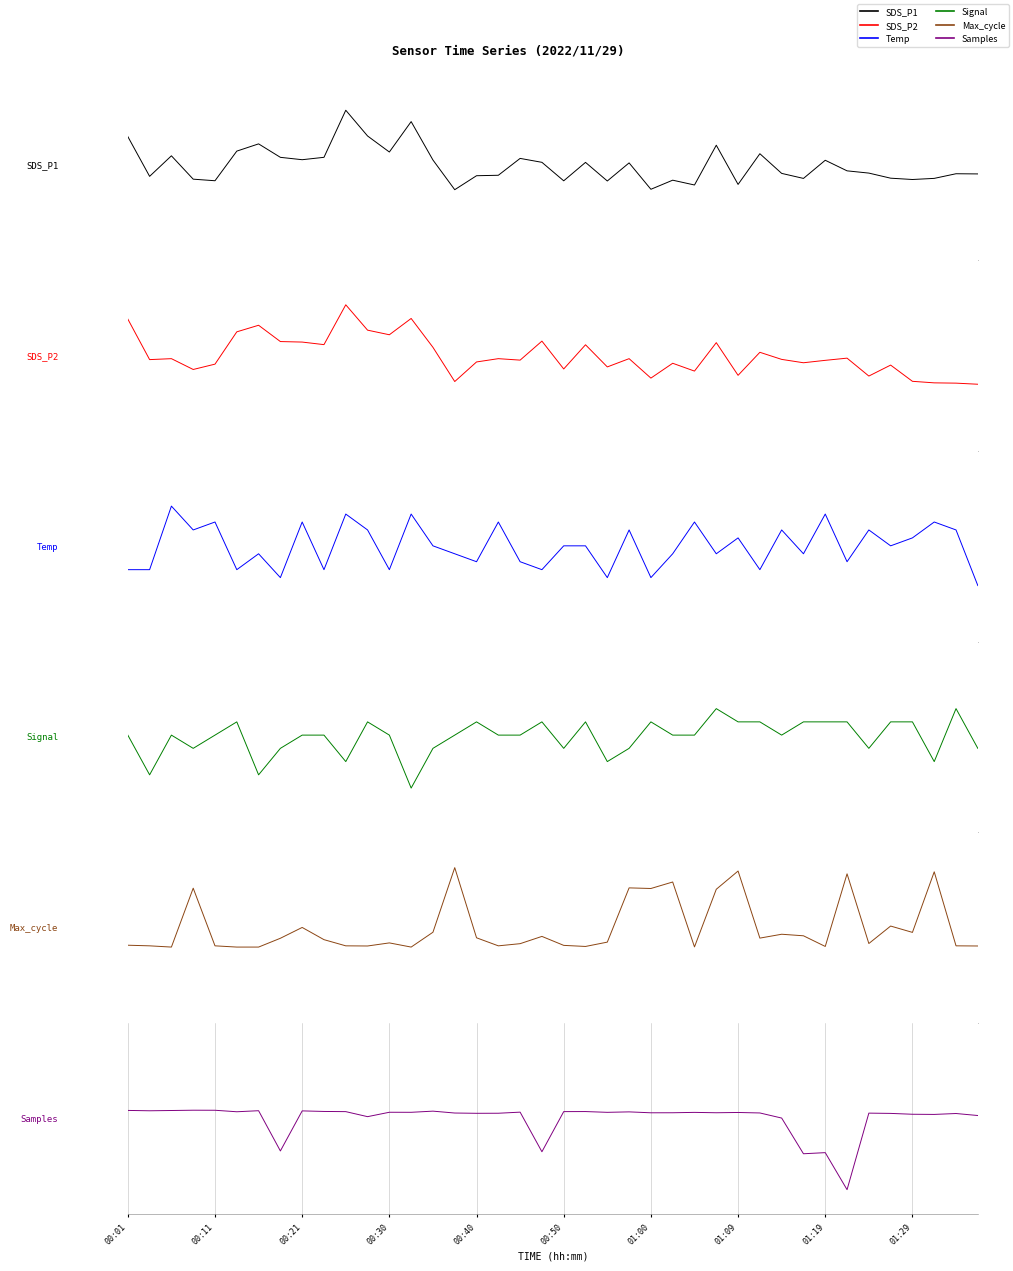

At which label does Max_cycle first exceed 0?

00:30